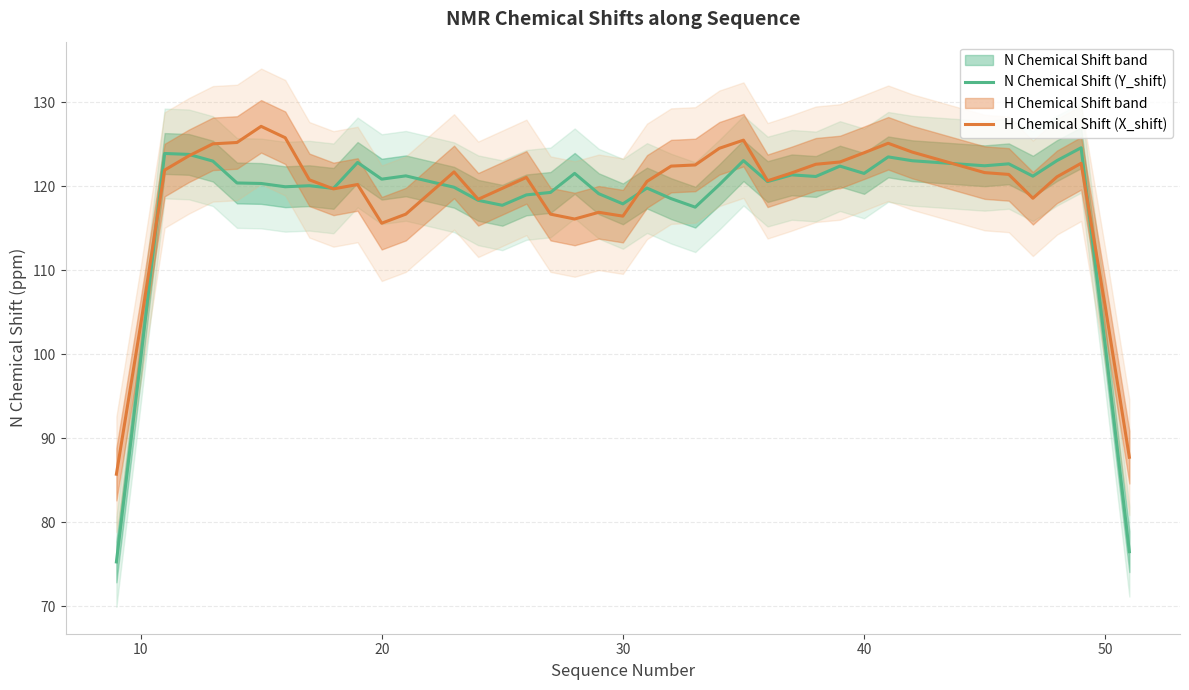

Does the chart display data point markers on the line(s)?

No